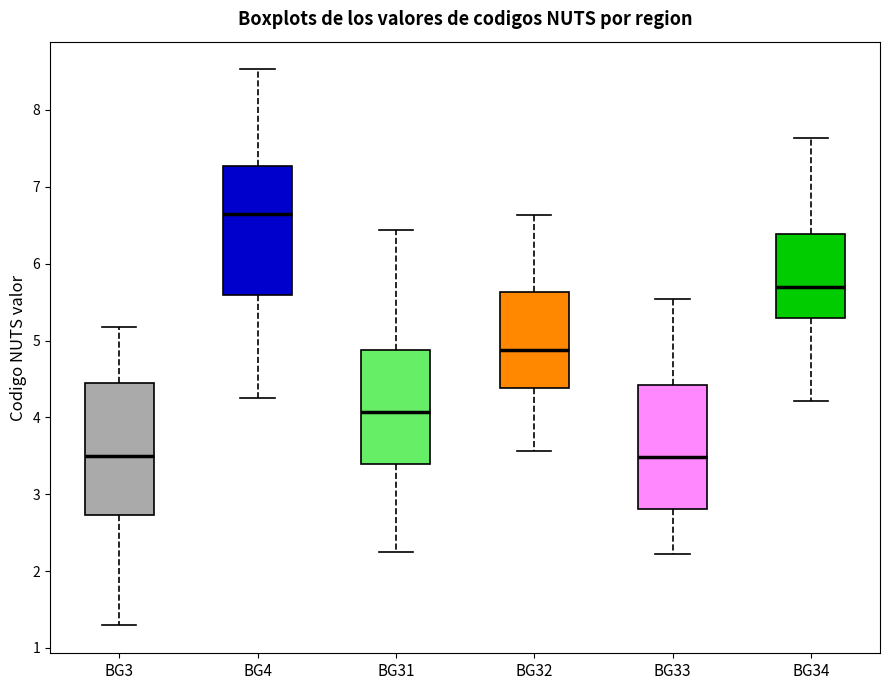

Which box's median line is the highest?

BG4